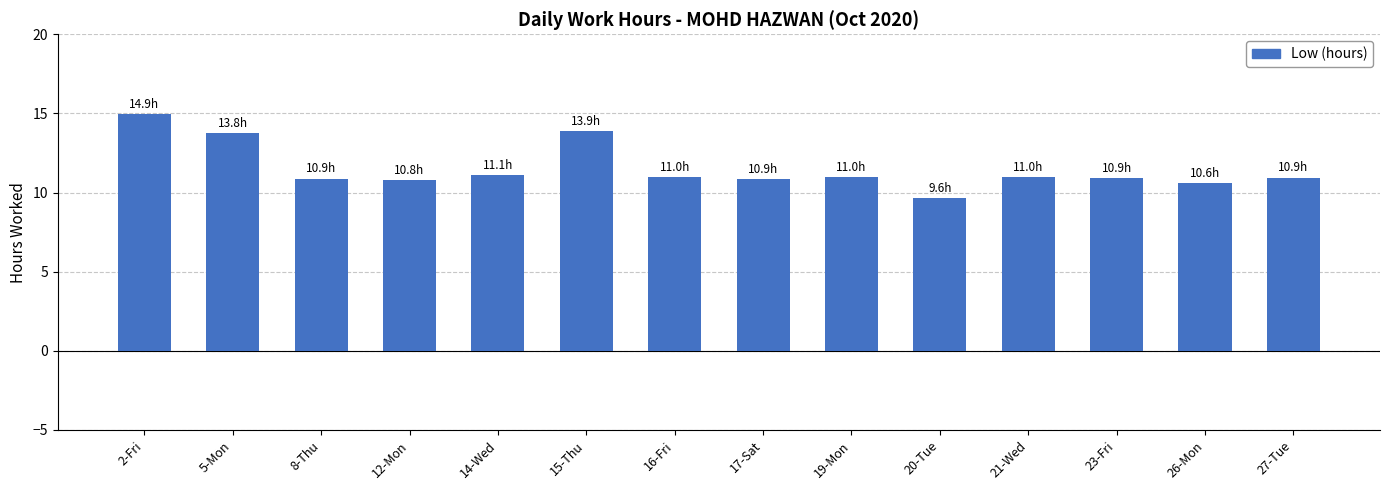

What is the difference between the values at 20-Tue and 2-Fri?

5.3